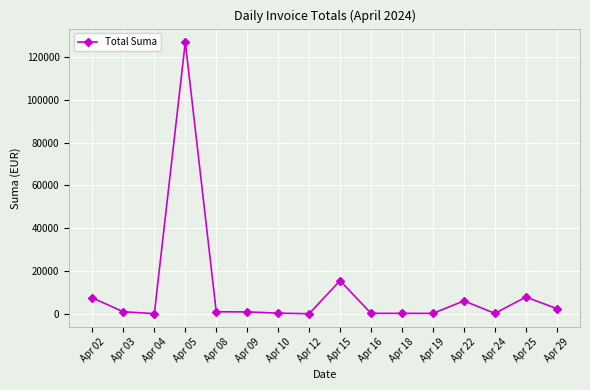

What is the smallest value displayed?

10.4